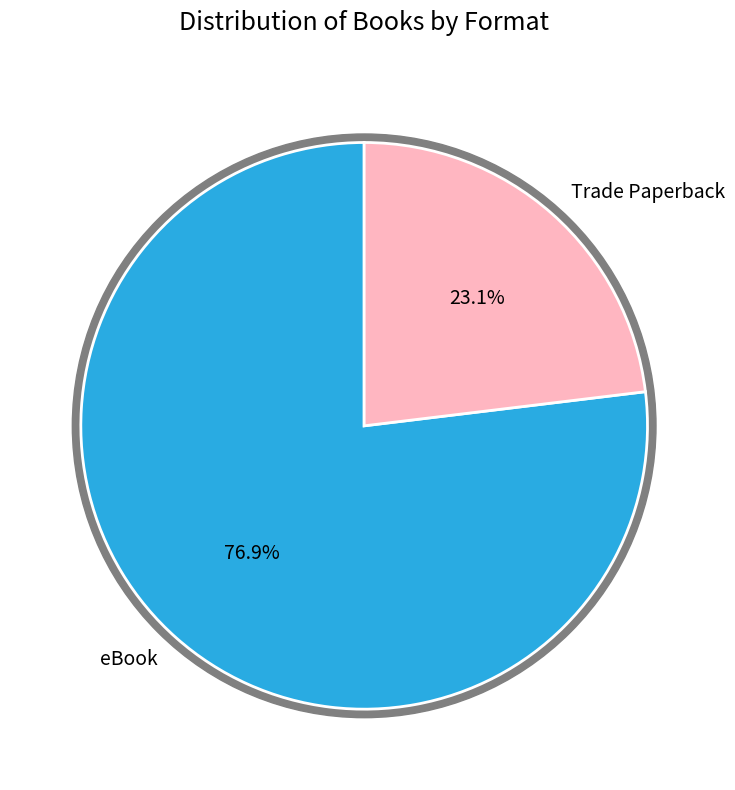

Count the number of slices in the pie.

2